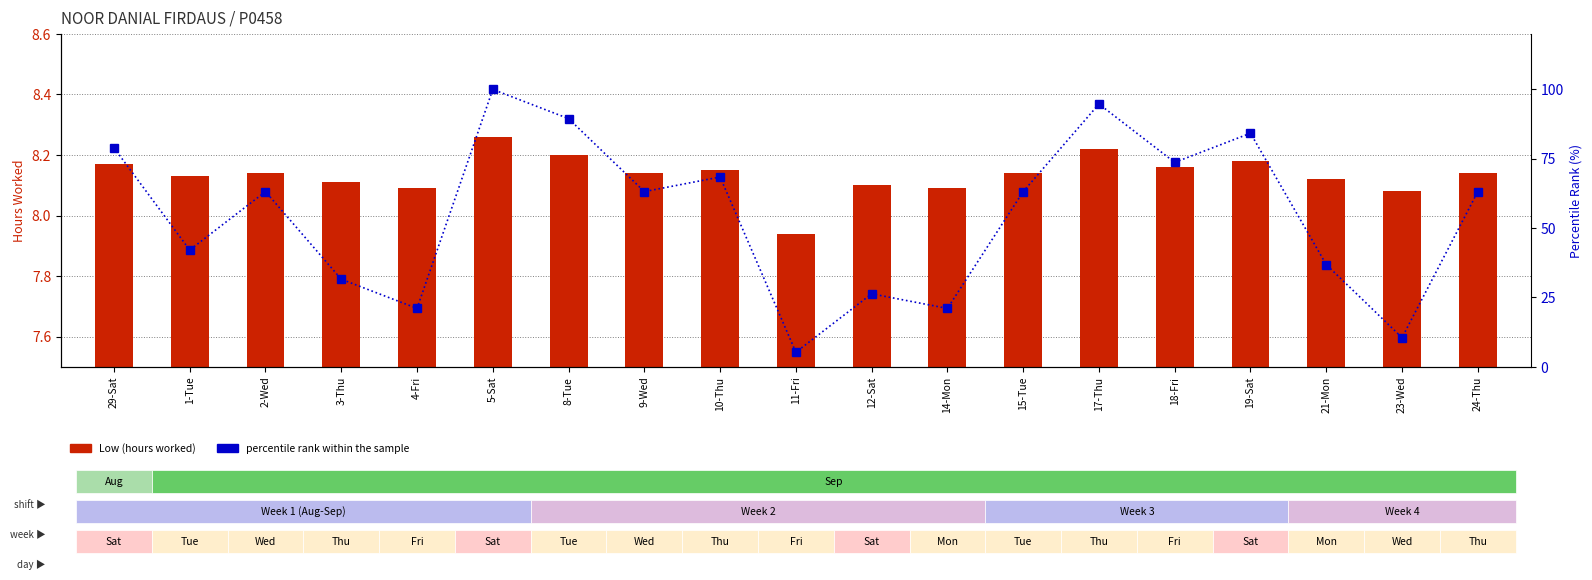

What is the difference between the second highest and minimum values in the percentile rank within sample series?

89.5